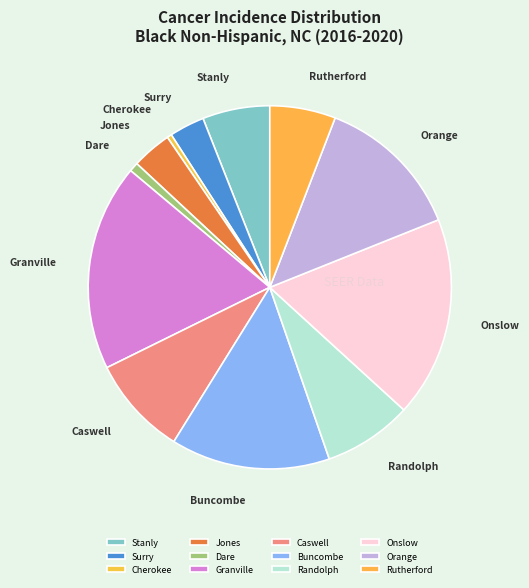

Combined, do Buncombe and Dare account for over 50%?

No